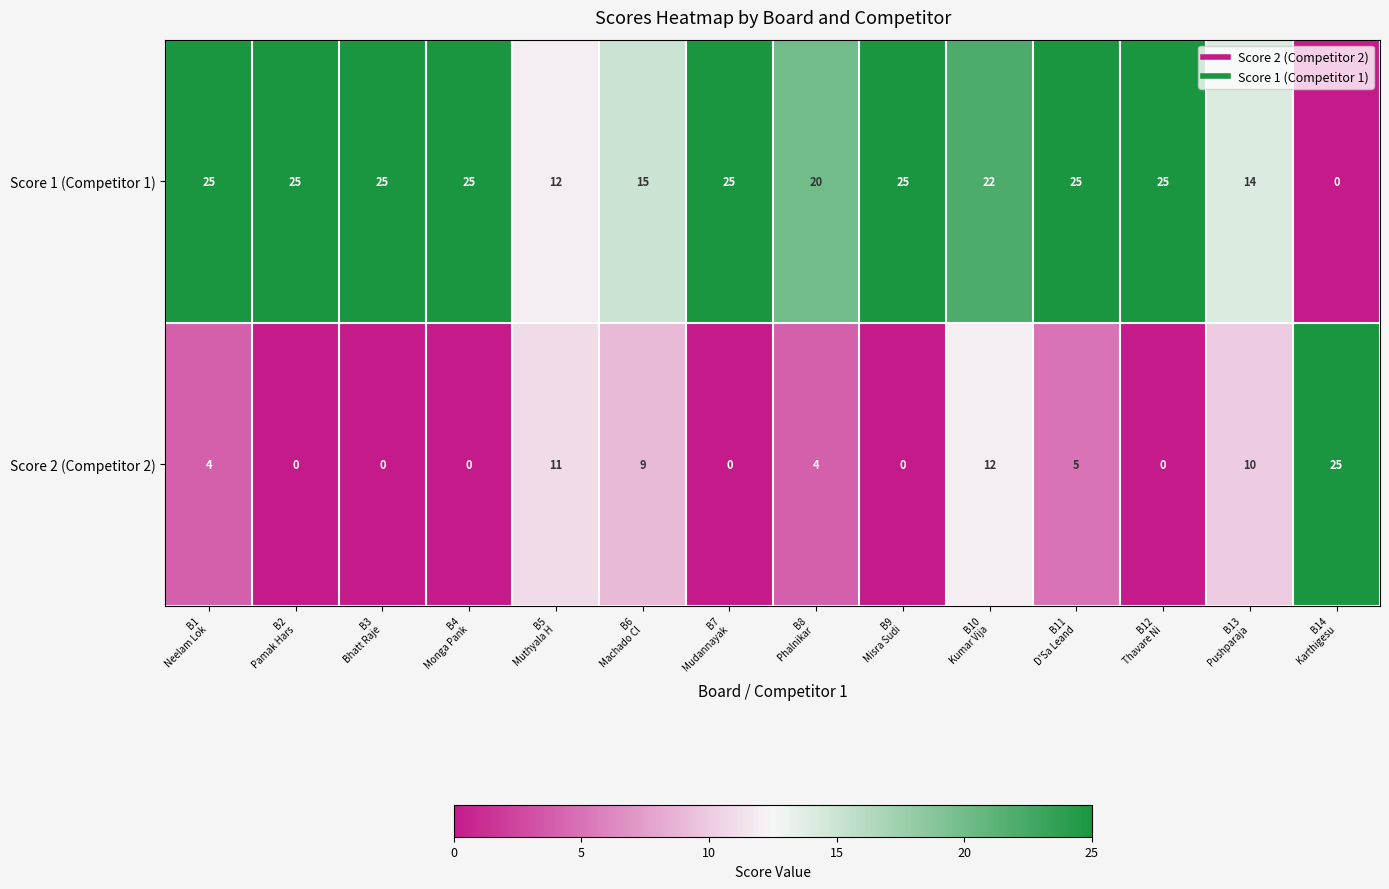

List the series in order of their overall mean, highest first.

Score 1 (Competitor 1), Score 2 (Competitor 2)